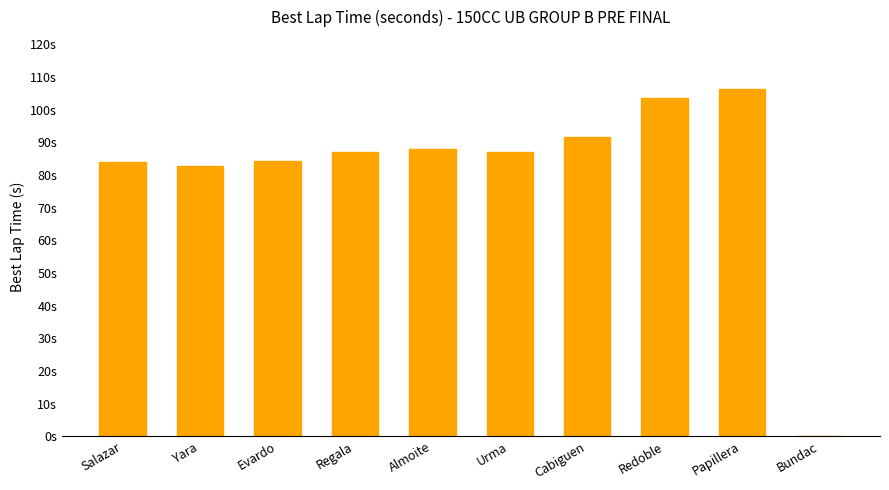

Between Redoble and Salazar, which is larger?

Redoble